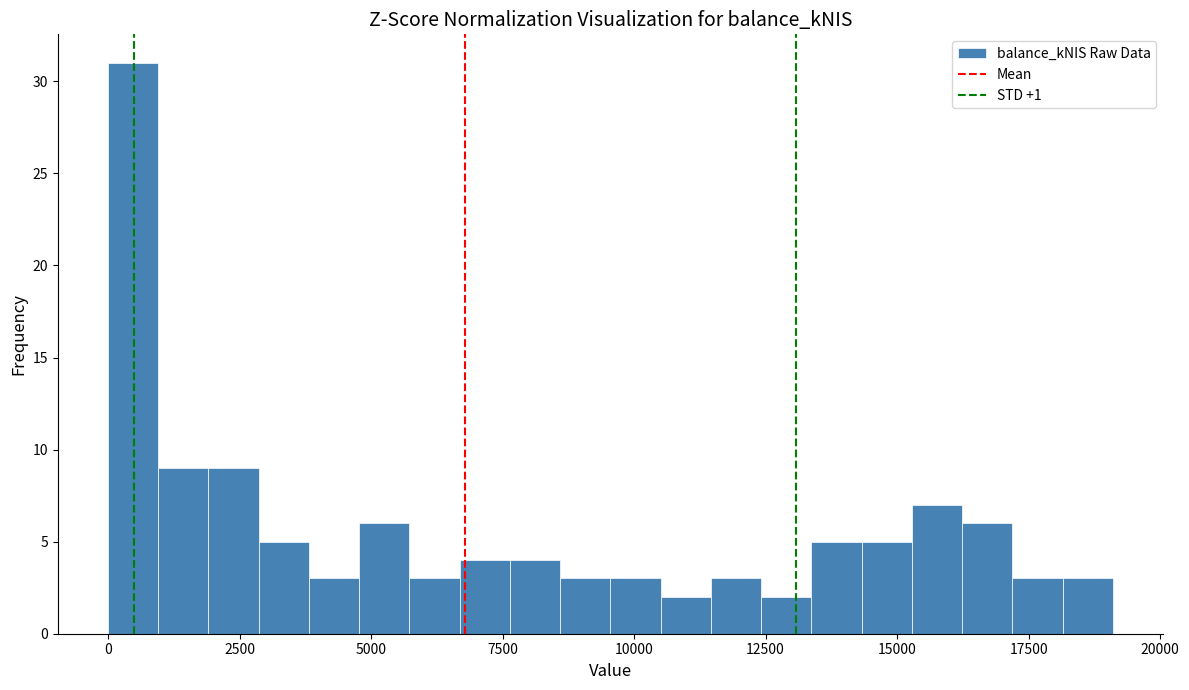

Read against the x-axis, roughly where is the centre of the tallest bar?

500